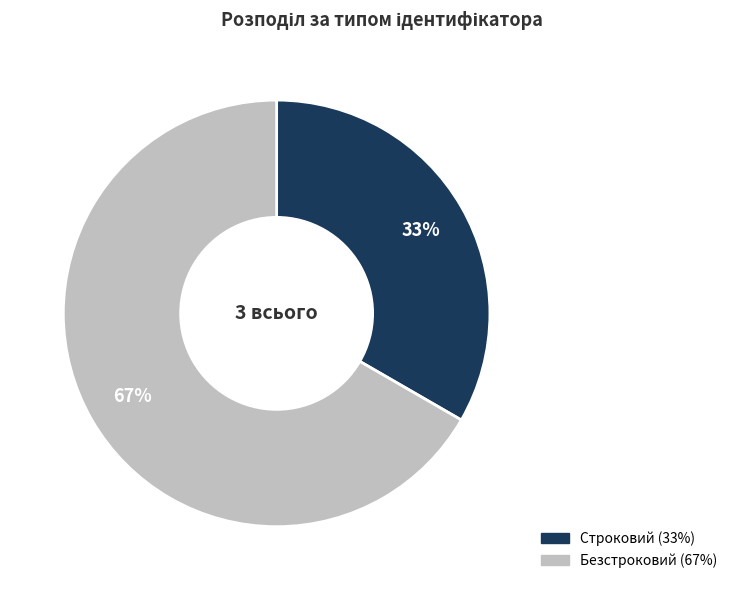

Is there any slice that represents more than half of the pie?

Yes